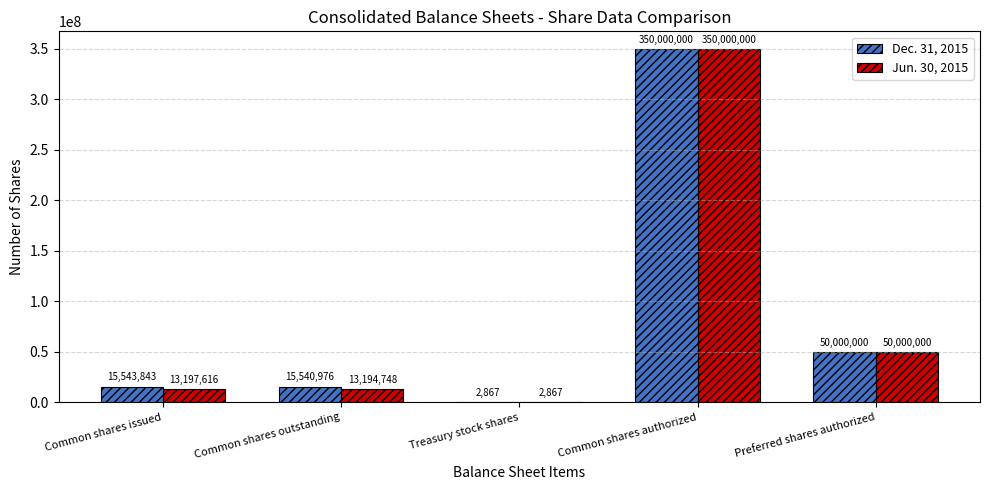

What is the sum of all Dec. 31, 2015 values?

431087686